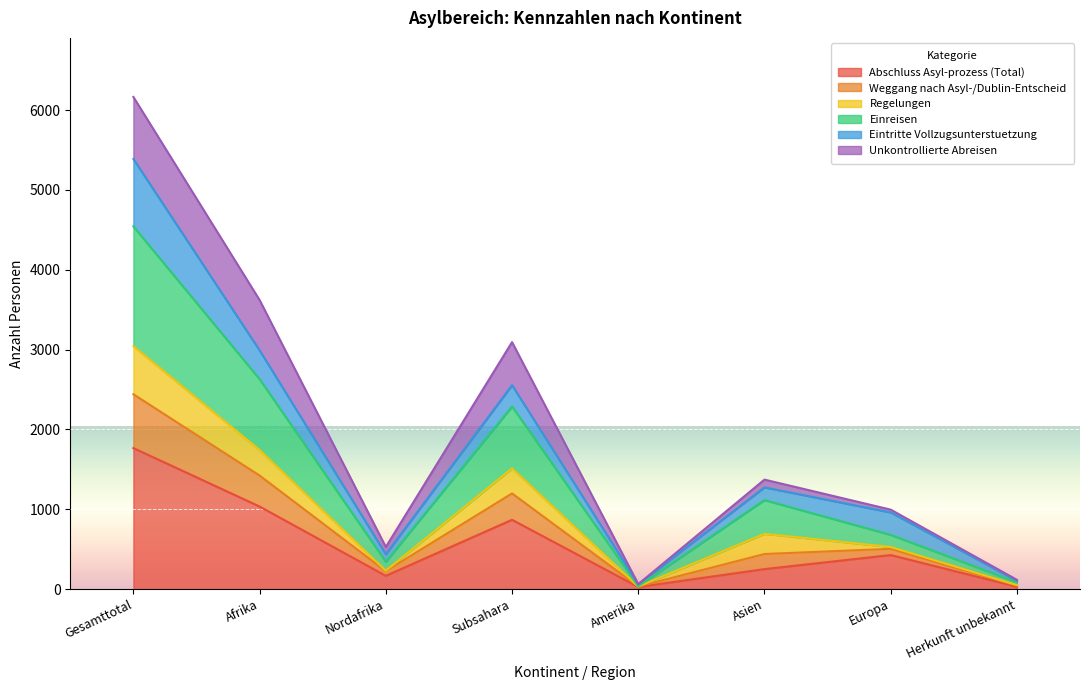

The Abschluss Asyl-prozess (Total) series shows 2707 at Gesamttotal. True or false?

False